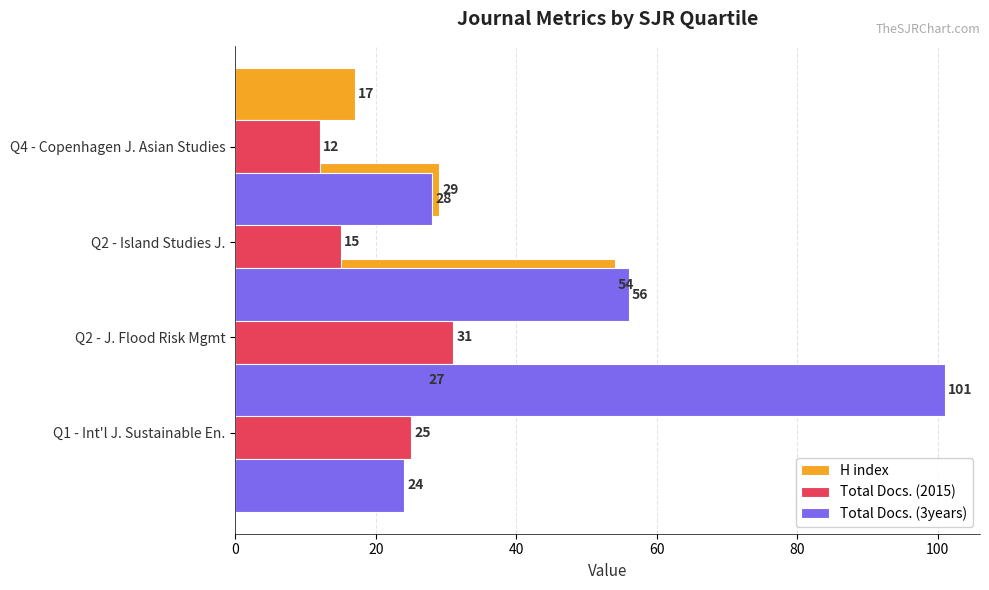

Is the value of Total Docs. (2015) at 0 greater than the value of H index at 20?

No